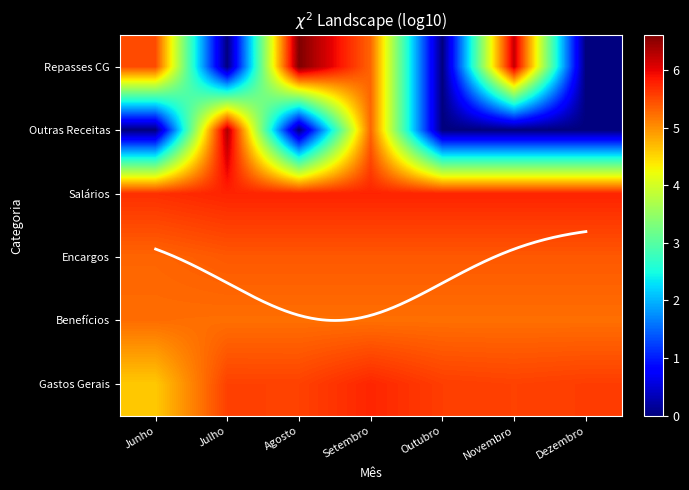

Which series has the largest range (max minus min)?

Repasses CG